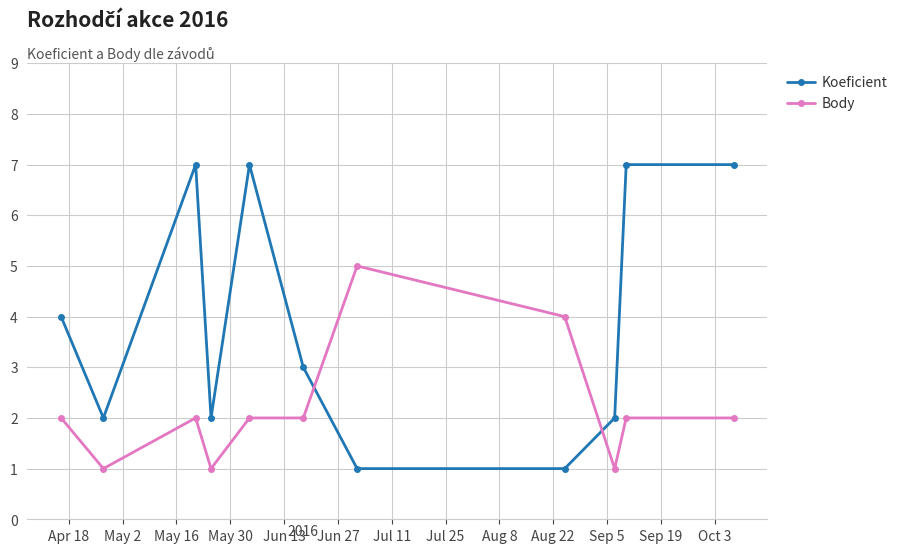

Which series has the largest total across all categories?

Koeficient